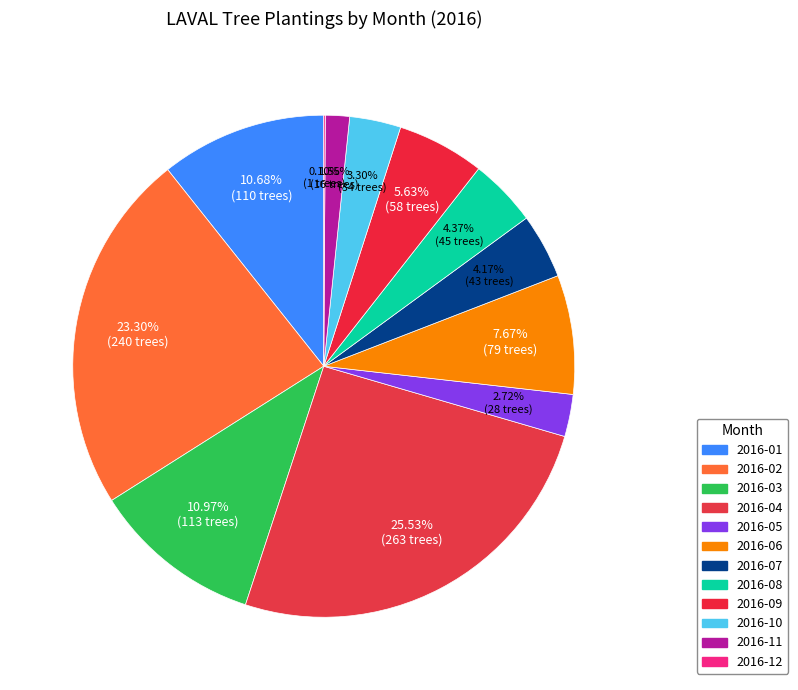

True or false: 2016-07 accounts for 1% of the total.

False